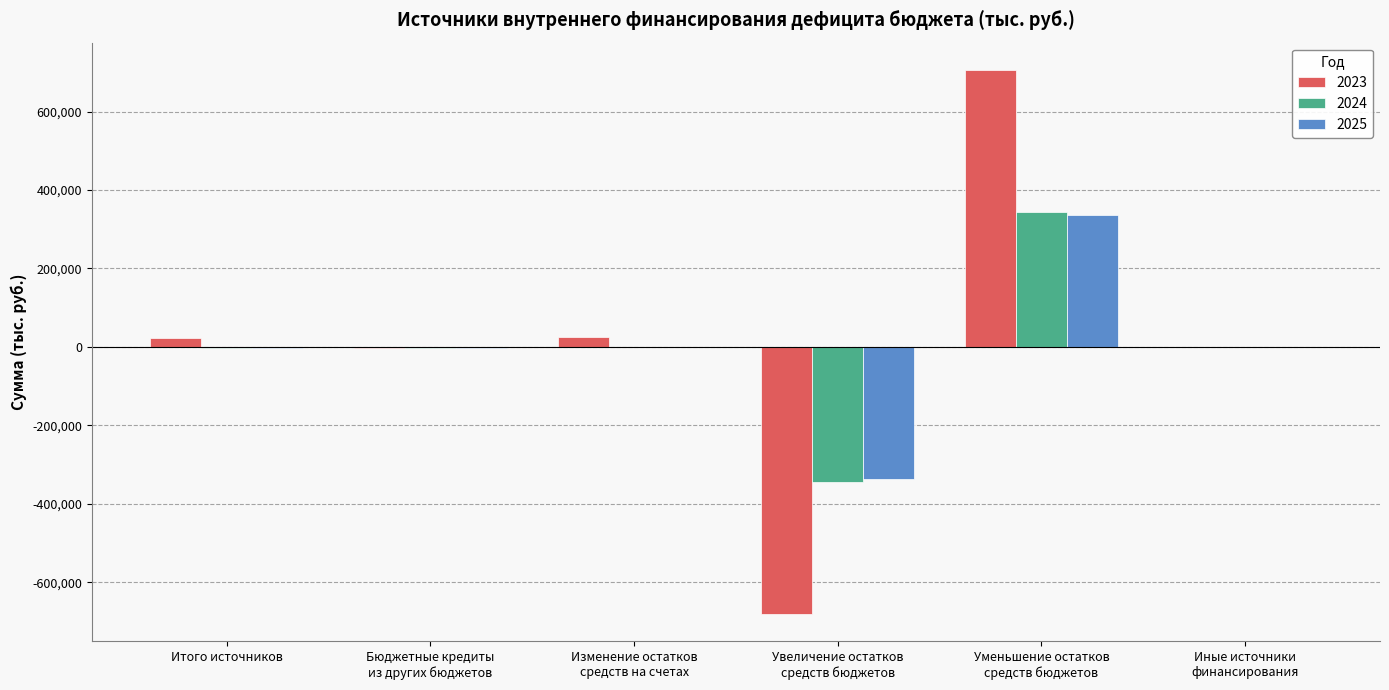

At which category is the sum across all series the highest?

Уменьшение остатков
средств бюджетов